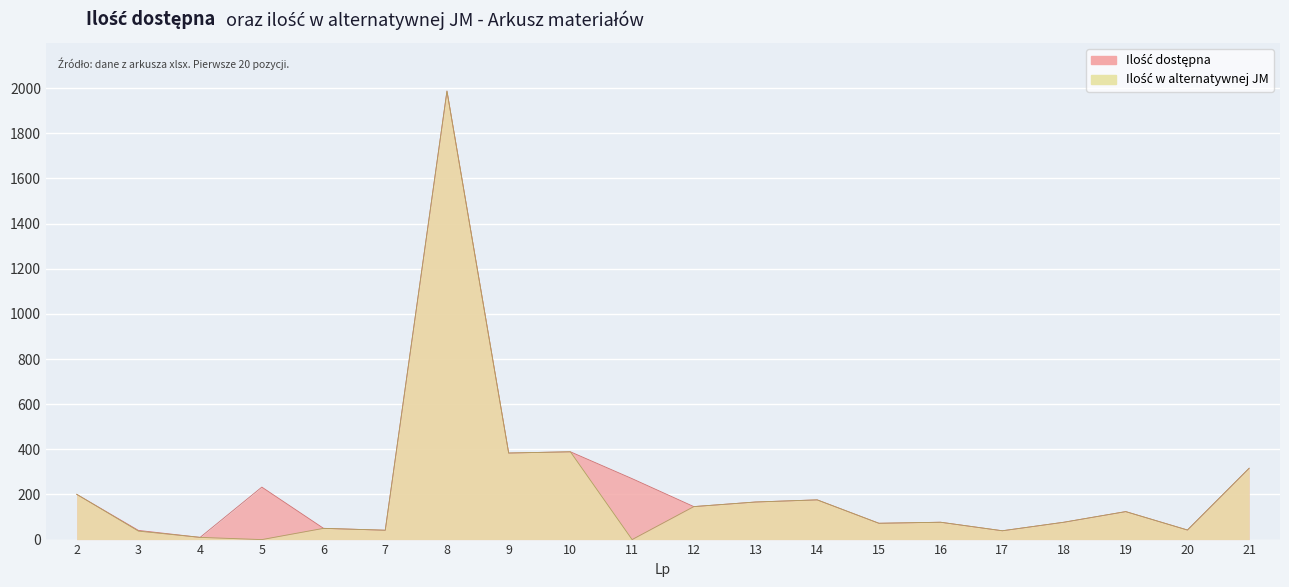

What is the sum of the Ilość w alternatywnej JM values at 12 and 18?

223.2